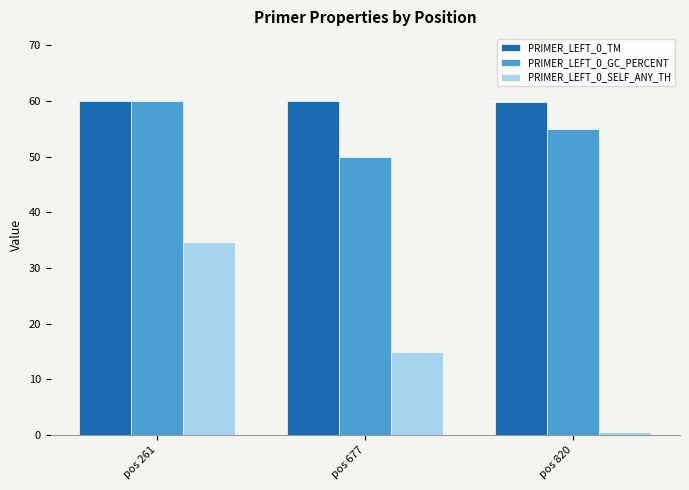

What is the average value of the PRIMER_LEFT_0_GC_PERCENT series?

55.0